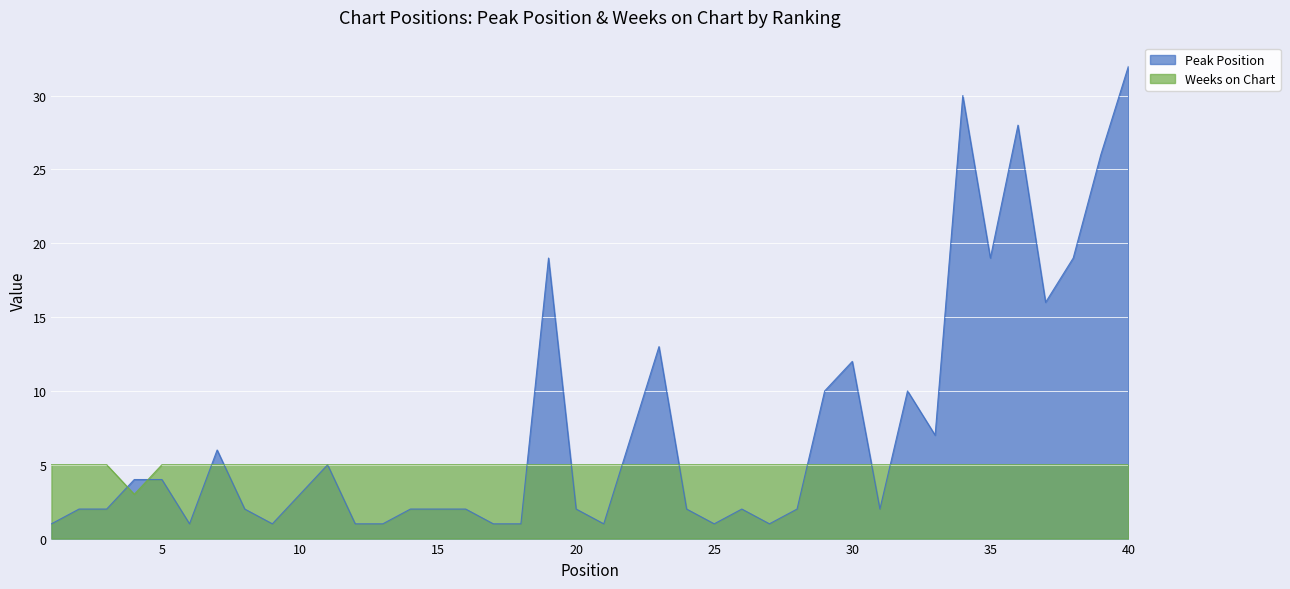

Which series has the widest spread of values?

Peak Position